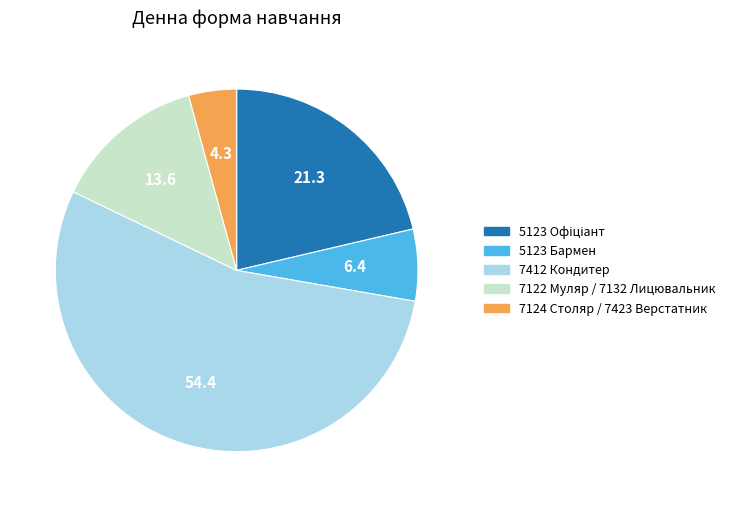

Which category has the biggest portion of the pie?

7412 Кондитер